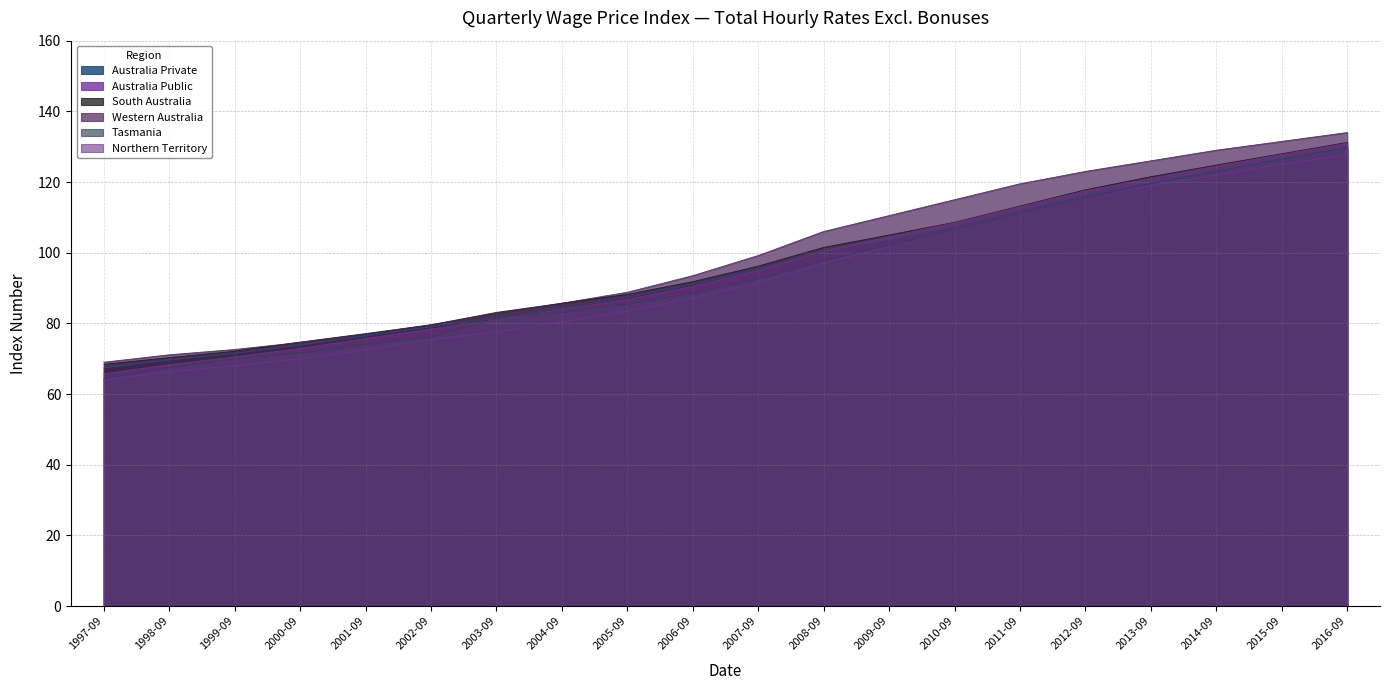

At which category is the sum across all series the highest?

2016-09